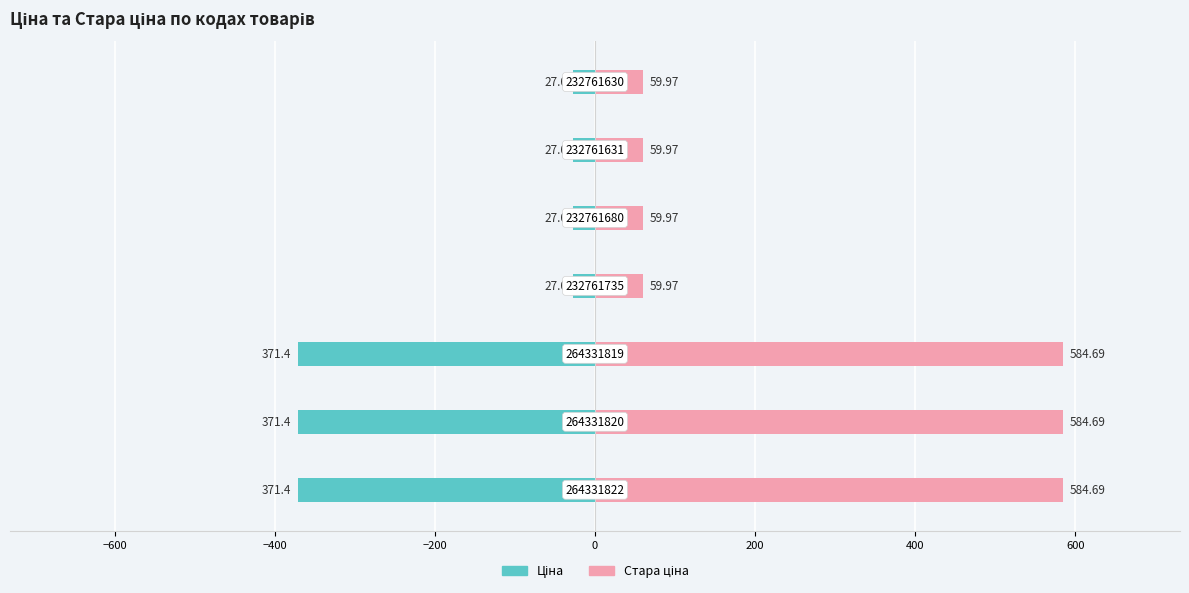

What are all the series names shown in the legend?

Ціна, Стара ціна